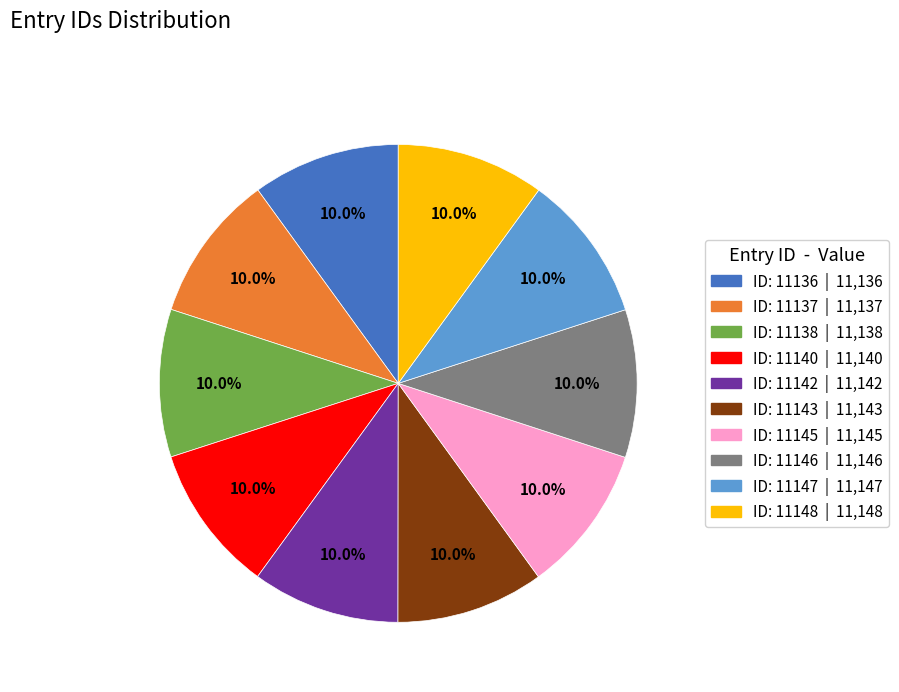

Is there a majority slice in this chart?

No